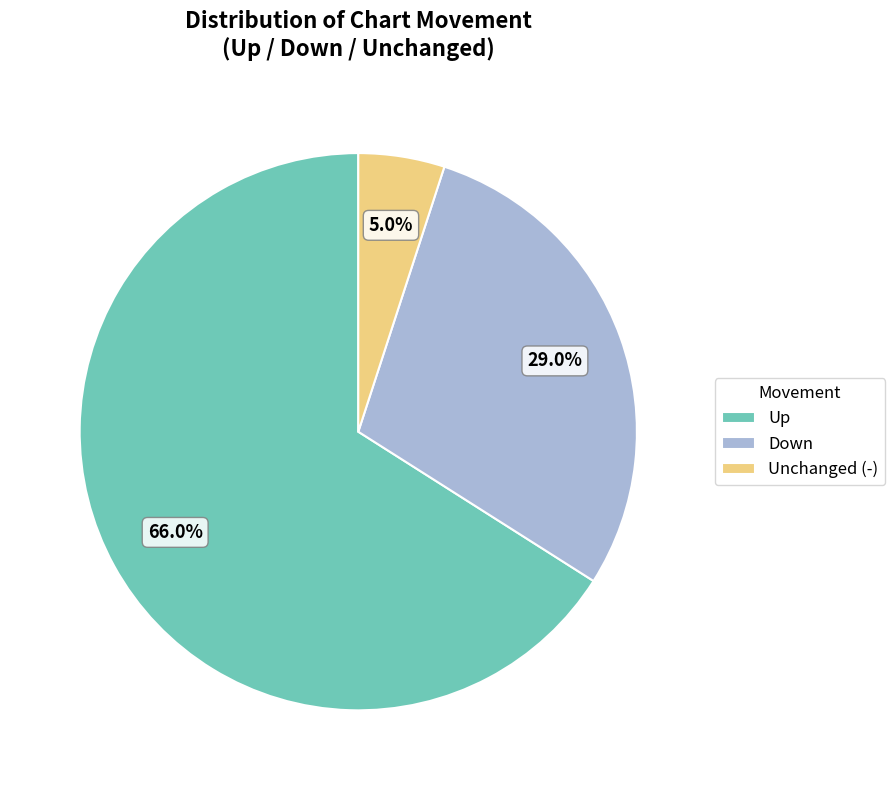

Rank the categories by value from highest to lowest.

Up, Down, Unchanged (-)